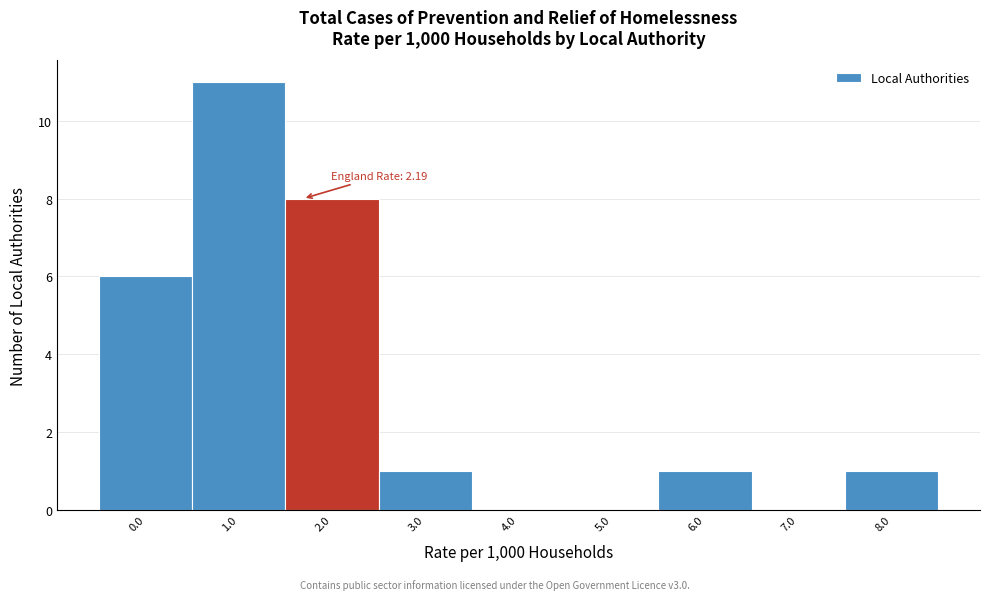

Reading left to right, transcribe all the data shown in this chart.

0.0=6	1.0=11	2.0=8	3.0=1	4.0=0	5.0=0	6.0=1	7.0=0	8.0=1